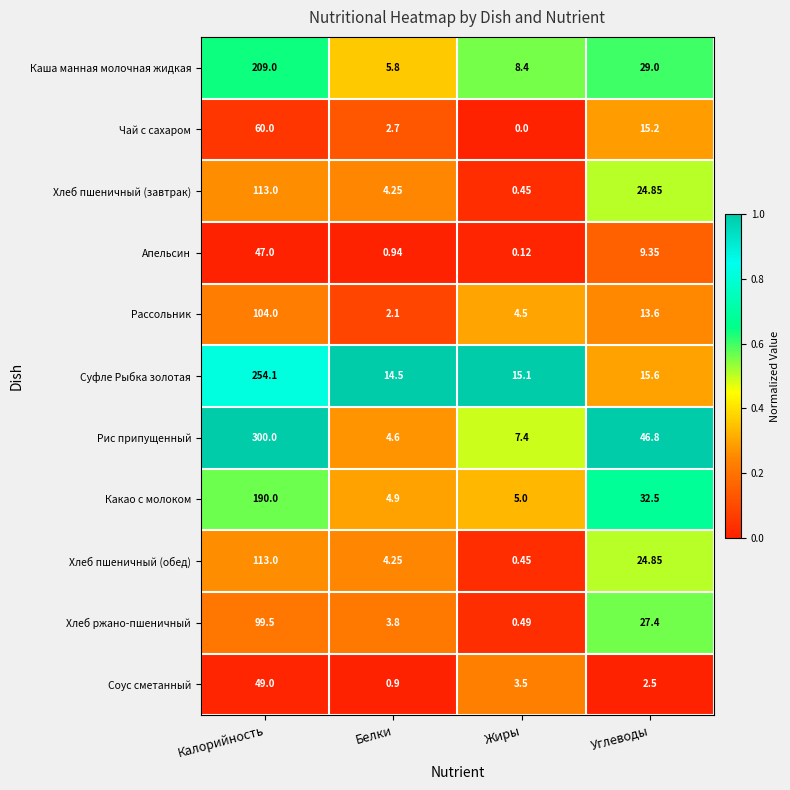

Which series has the largest total across all categories?

Рис припущенный